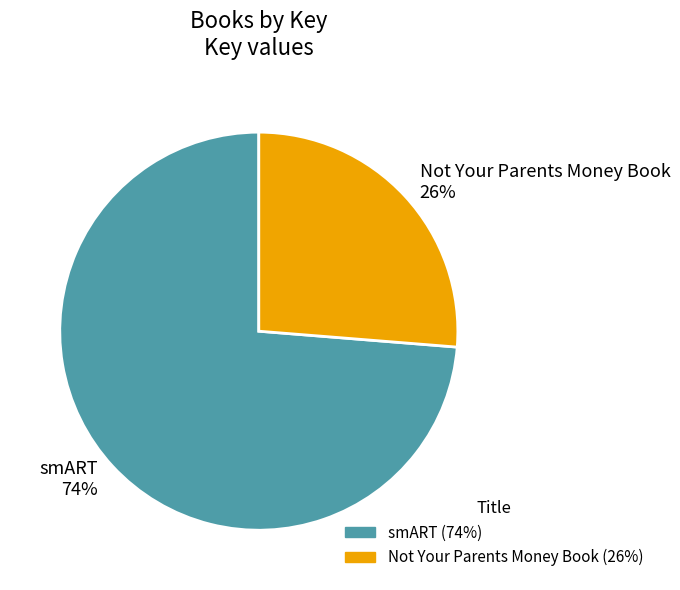

To the nearest percent, what portion does smART represent?

74%